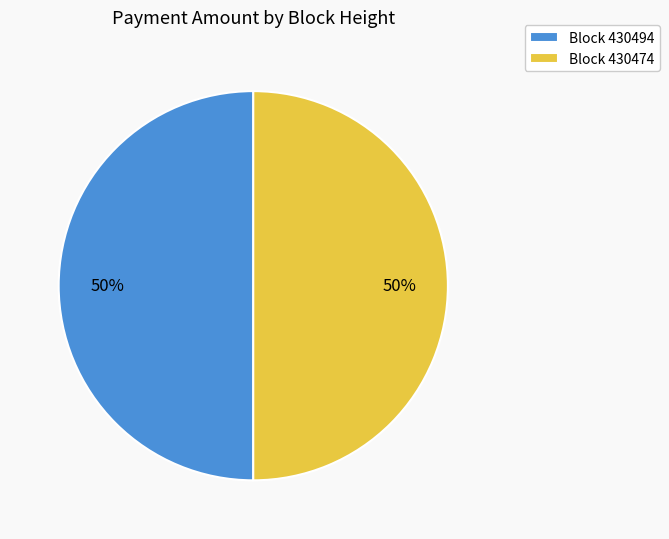

How many segments does this pie chart have?

2